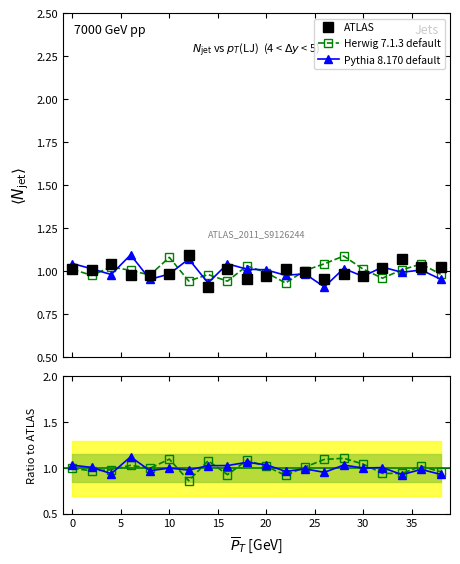

What is the lowest value of the ATLAS series?

0.9